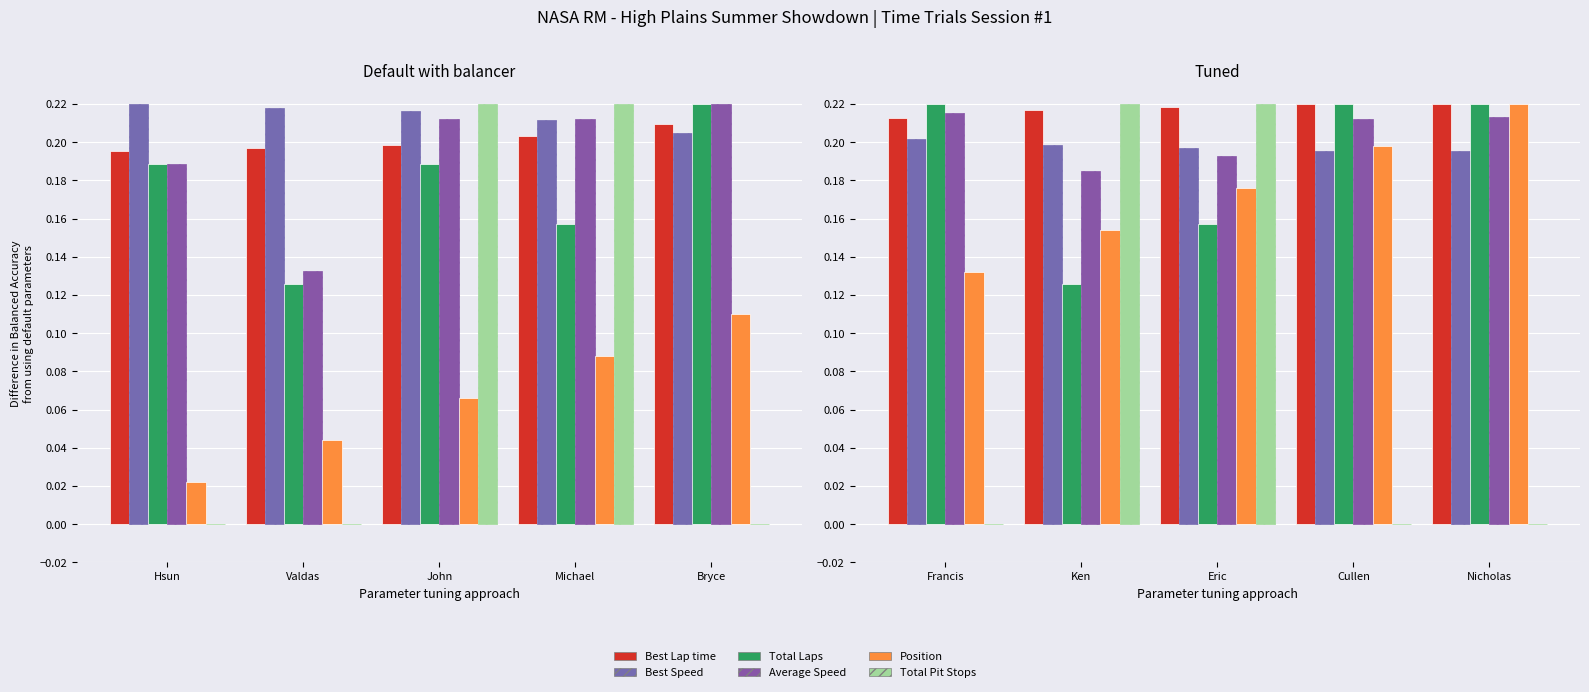

At how many categories does at least one series exceed 0?

5